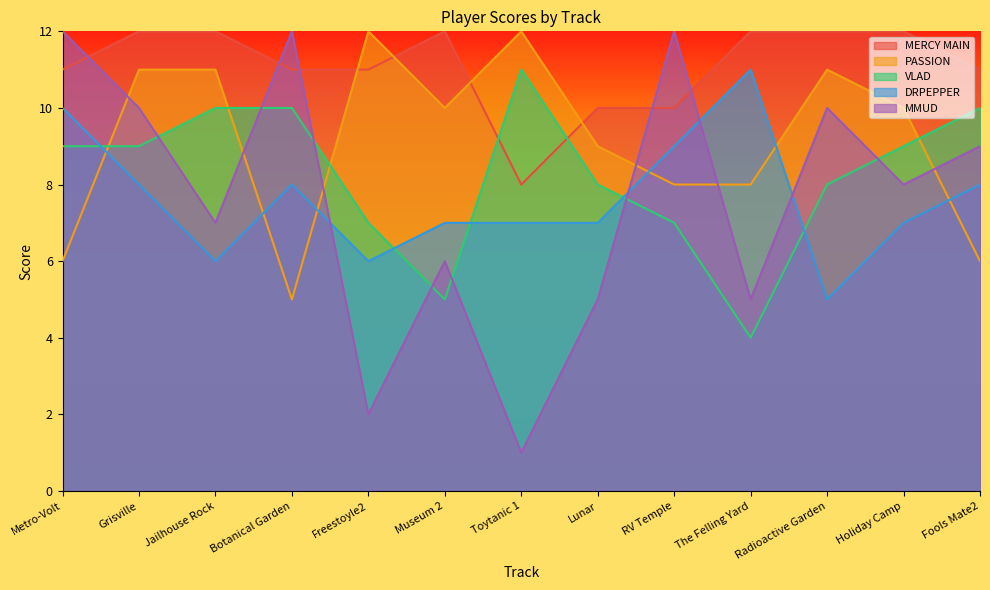

Which series ends up on top after the final intersection of MERCY MAIN and MMUD?

MERCY MAIN